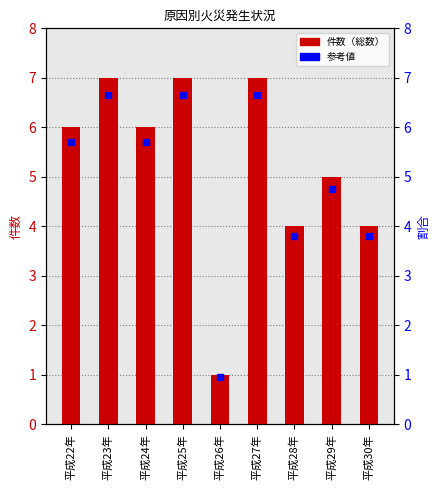

True or false: the data shows 7 at 平成25年.

True